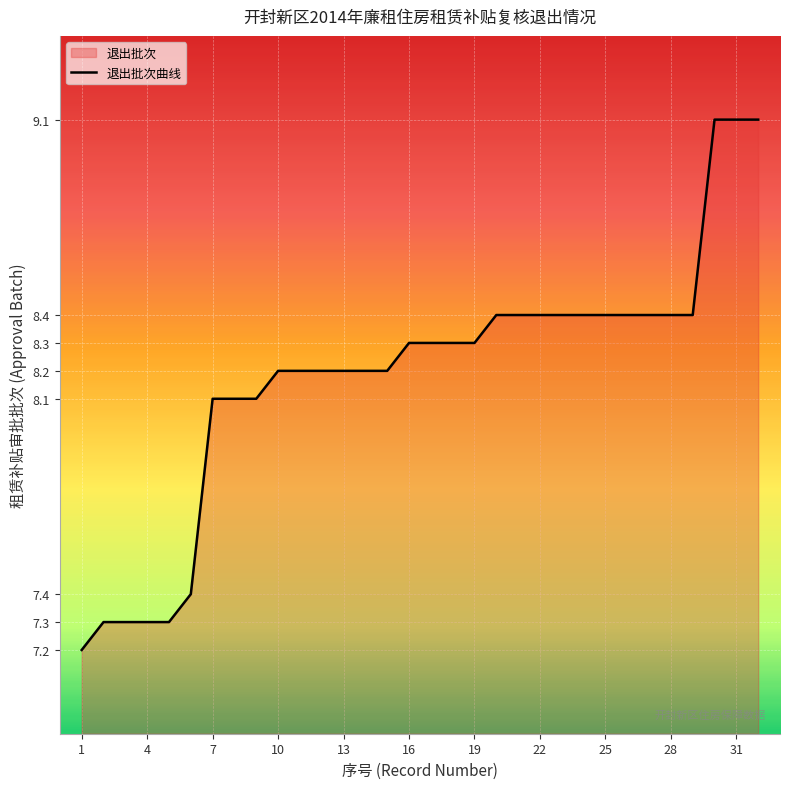

Approximately how many times larger is the value at 6 compared to 17?

0.9